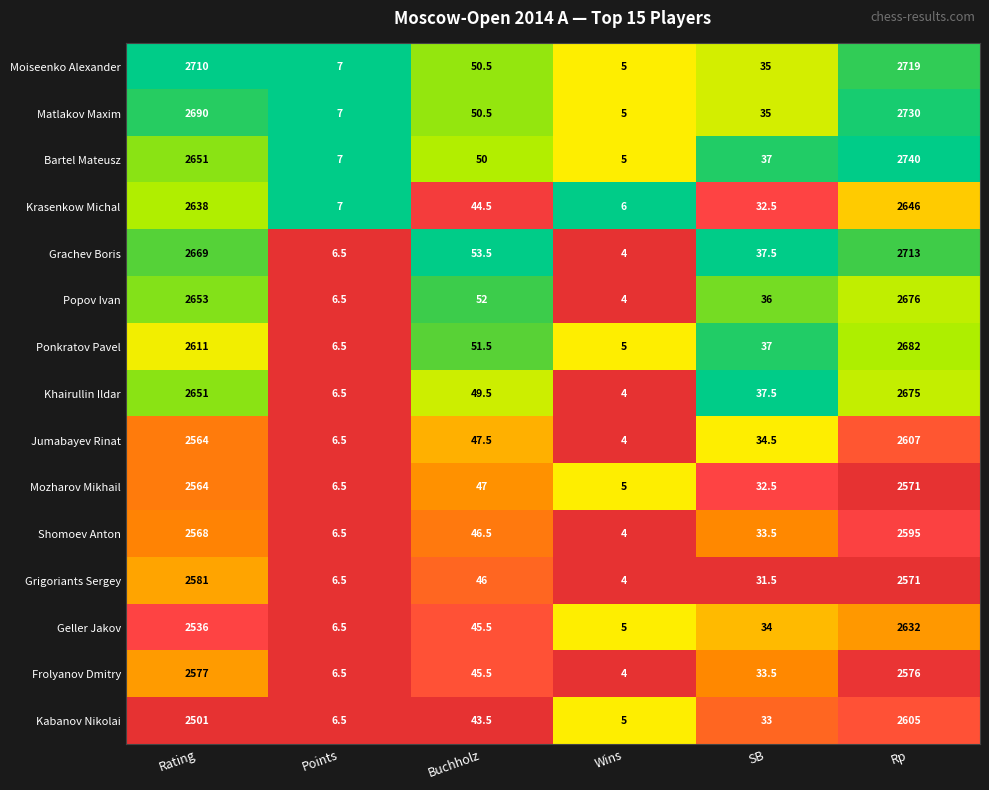

What is the average value of the Grigoriants Sergey series?

873.3